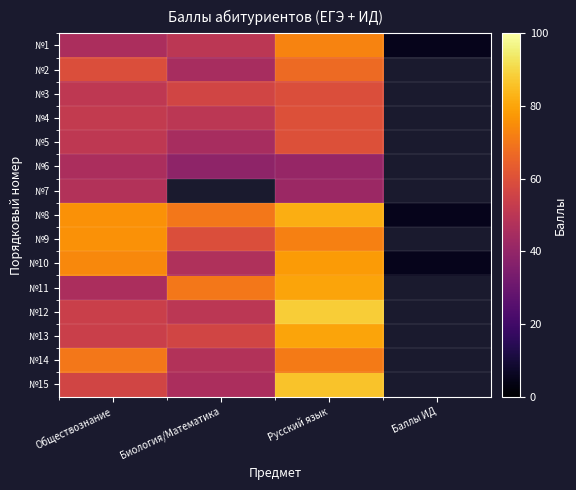

What is the difference between the second highest and second lowest values in the №5 series?

9.0